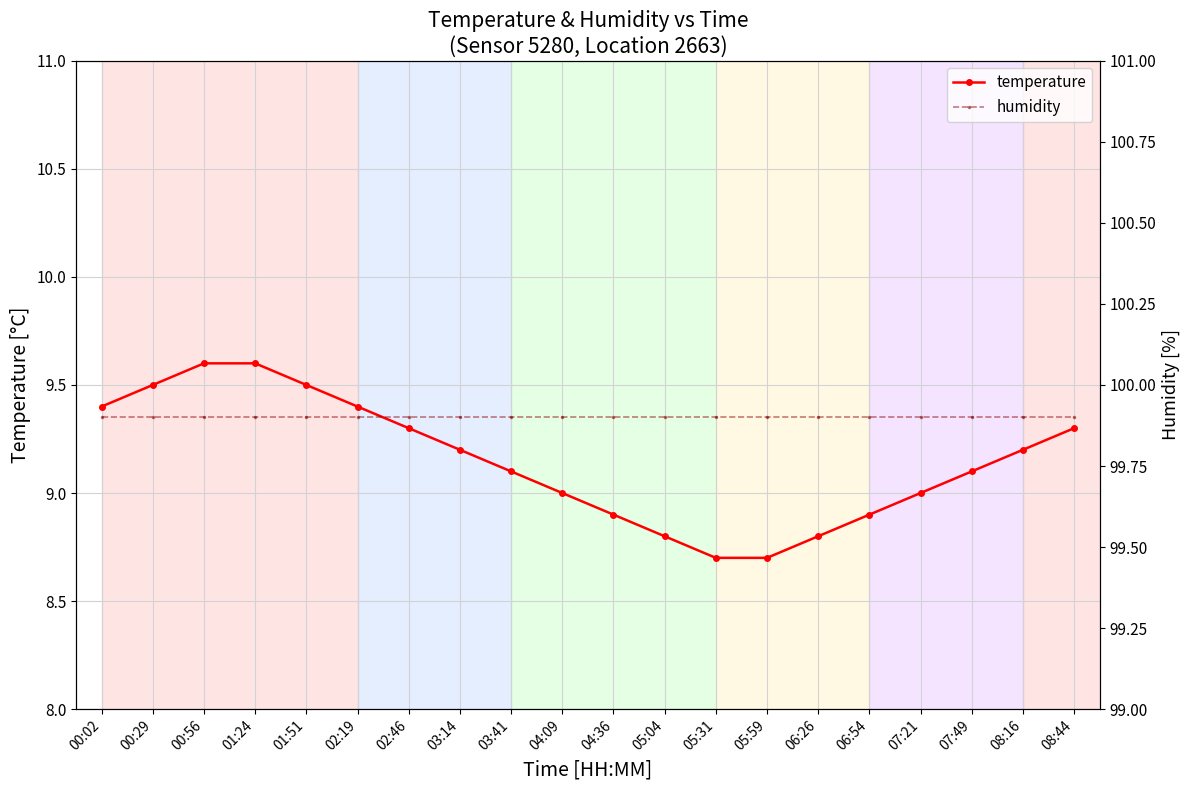

What is the smallest value displayed?

8.7